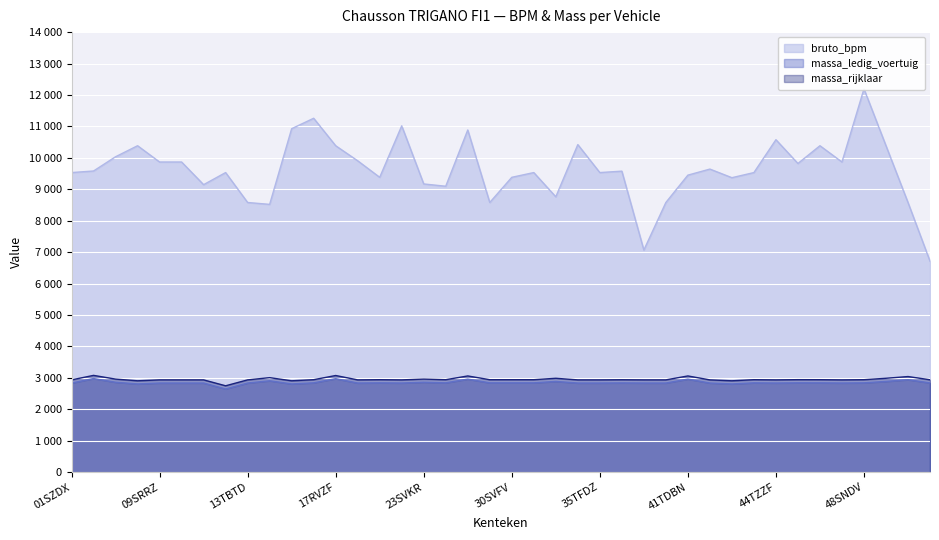

What is the sum of all massa_rijklaar values?

118055